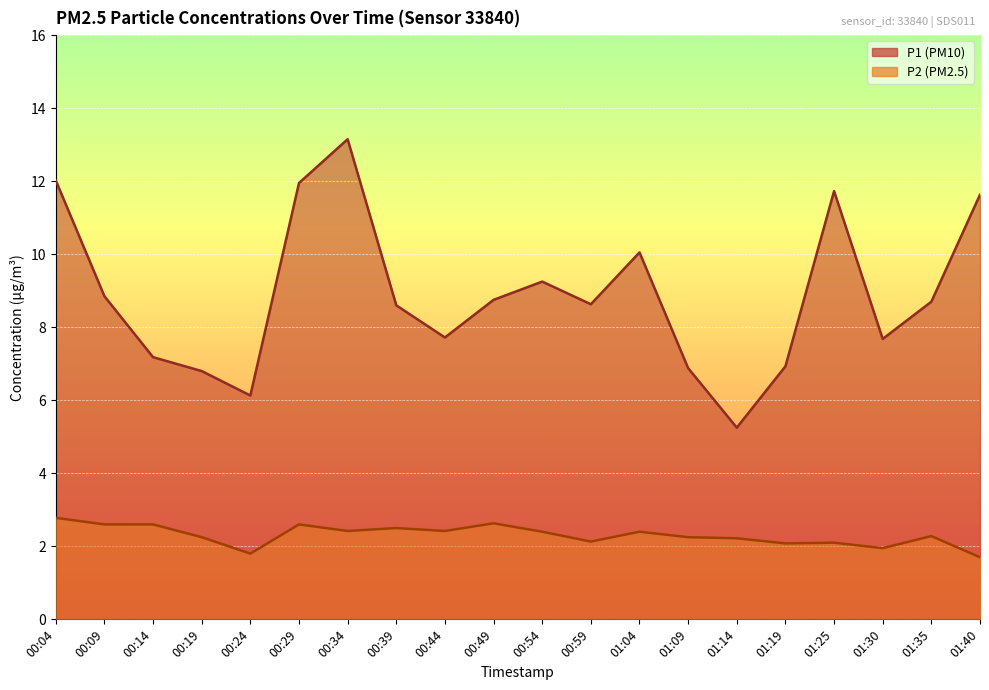

At which label does P2 first exceed 2?

00:04